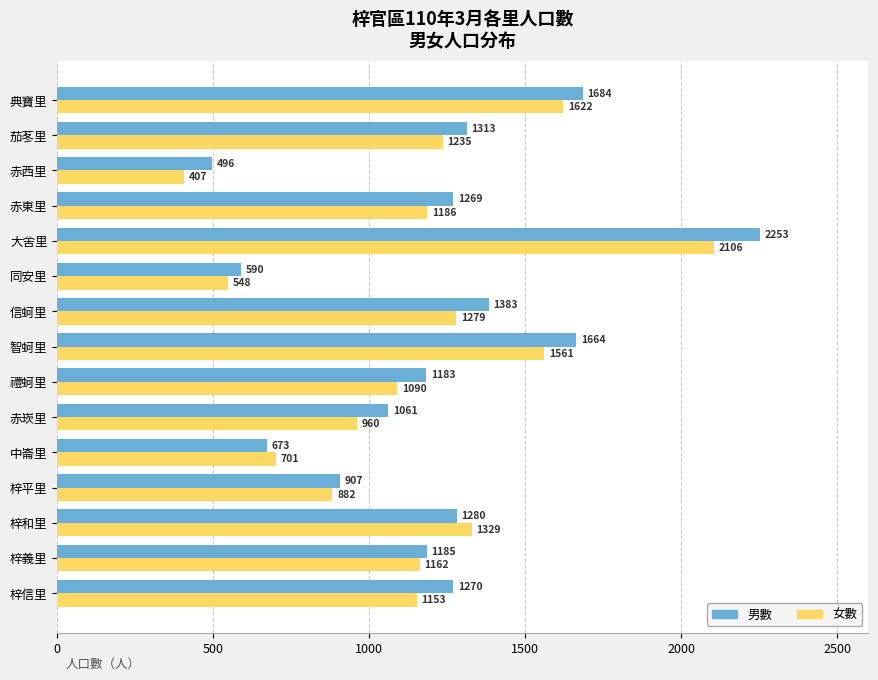

Rank the series by their maximum value, from lowest to highest.

女數, 男數